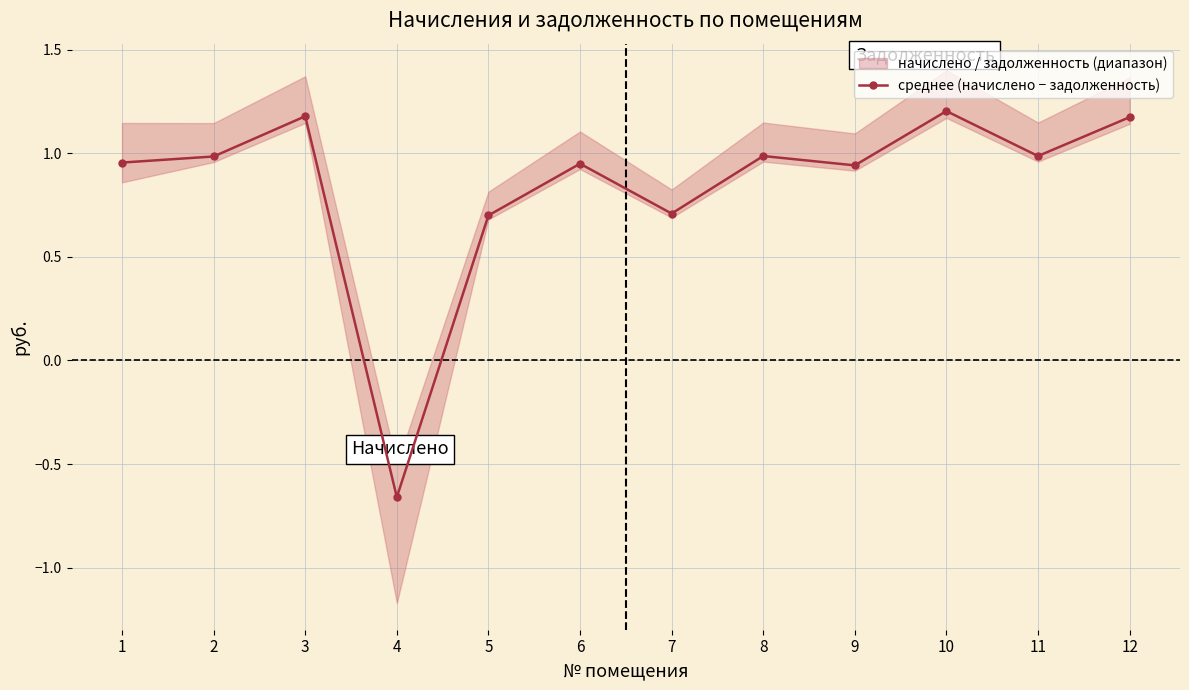

True or false: the data shows 0.5 at 5.

False